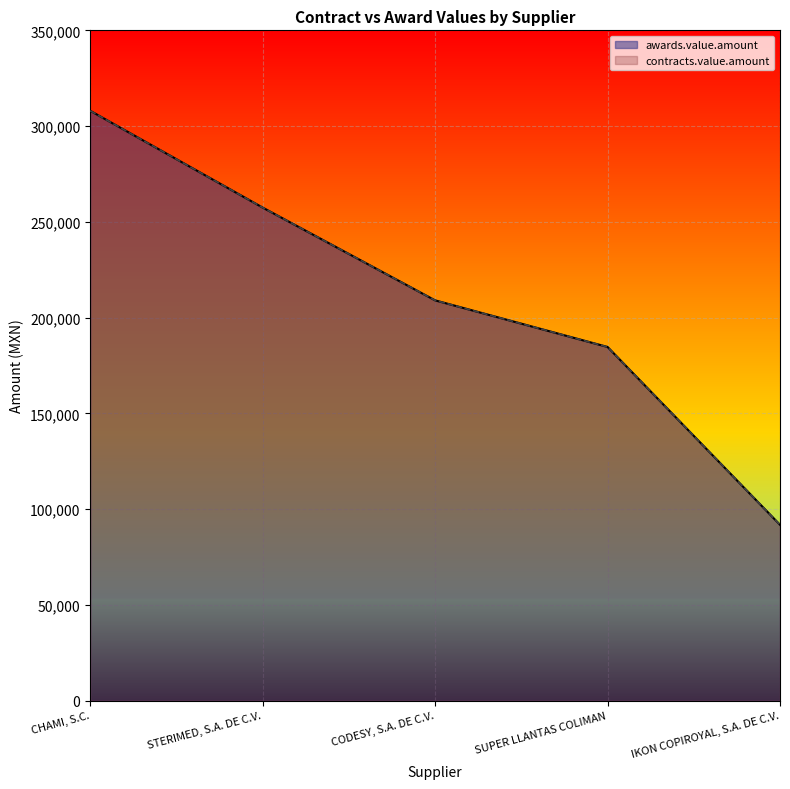

Reading left to right, transcribe all the data shown in this chart.

awards.value.amount: CHAMI, S.C.=308000.0	STERIMED, S.A. DE C.V.=257452.0	CODESY, S.A. DE C.V.=208999.7	SUPER LLANTAS COLIMAN=184662.5	IKON COPIROYAL, S.A. DE C.V.=91800.0
contracts.value.amount: CHAMI, S.C.=308000.0	STERIMED, S.A. DE C.V.=257452.0	CODESY, S.A. DE C.V.=208999.7	SUPER LLANTAS COLIMAN=184662.5	IKON COPIROYAL, S.A. DE C.V.=91800.0